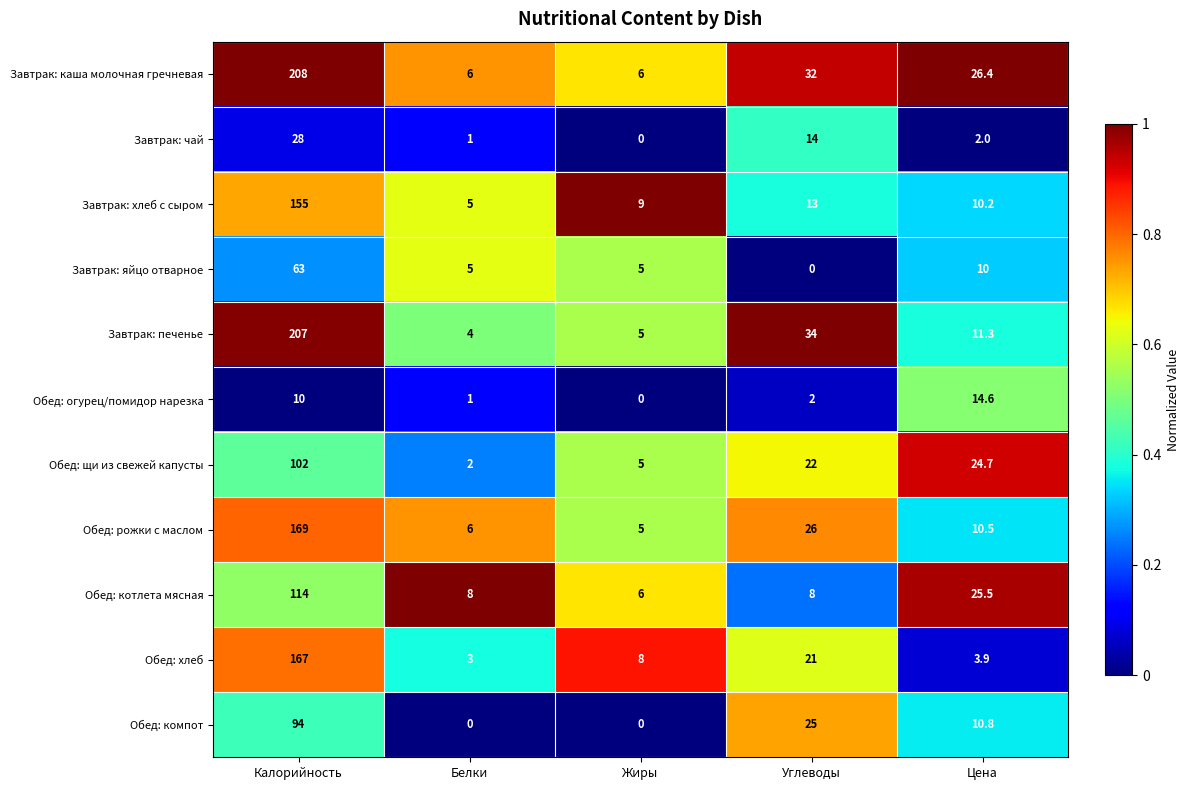

Where does the Обед: хлеб series first go above 8?

Калорийность